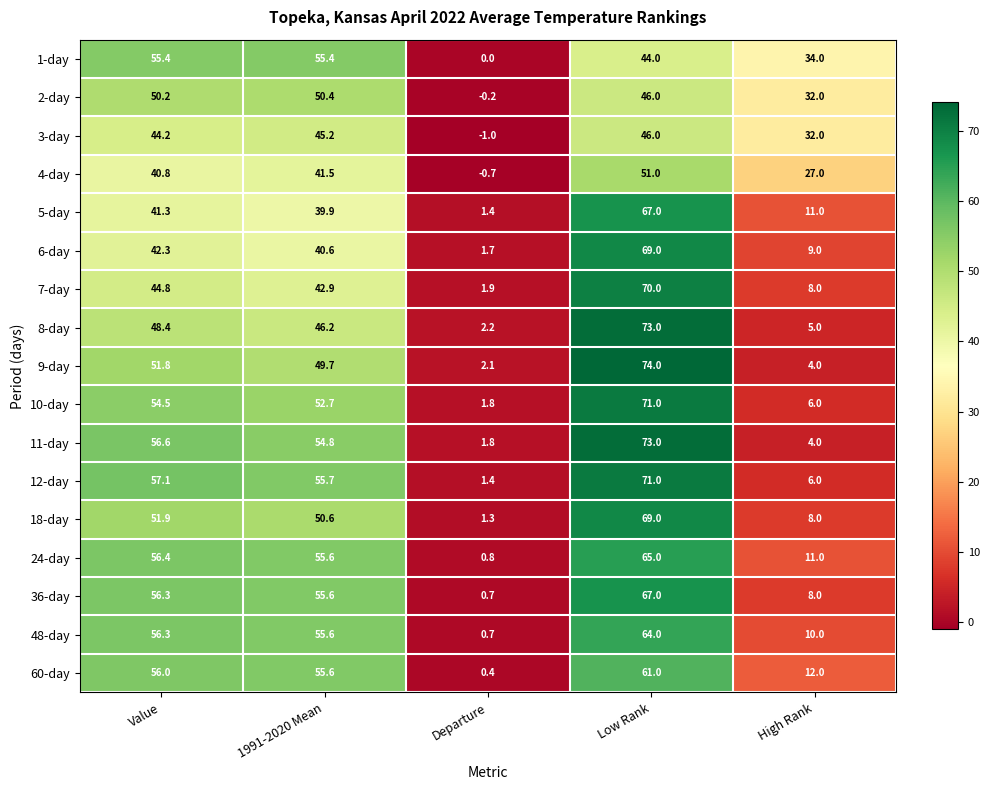

Which category has the highest value in the 7-day series?

Low Rank